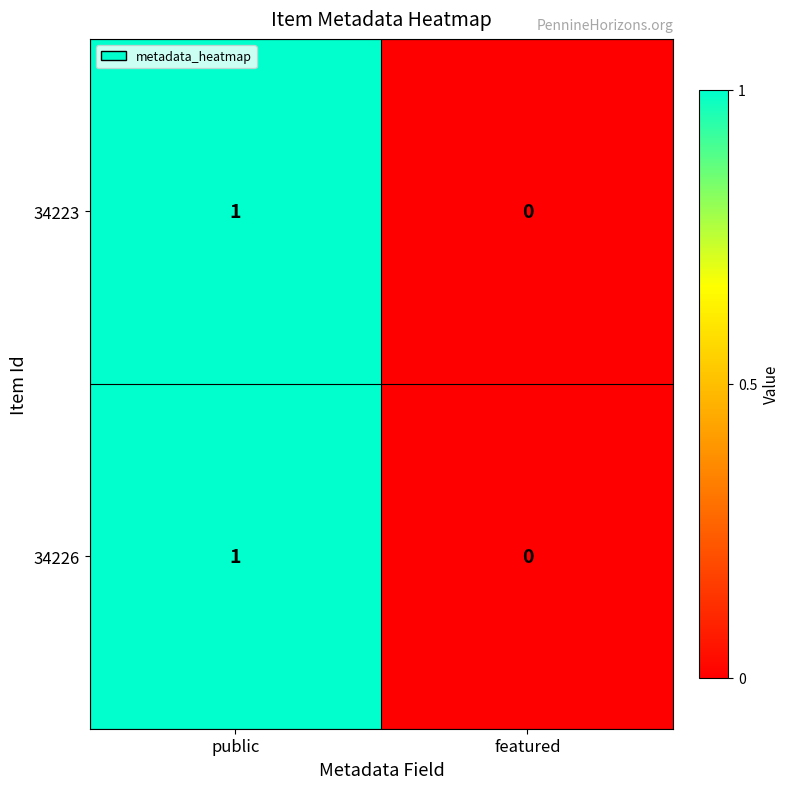

At which category is the sum across all series the highest?

public